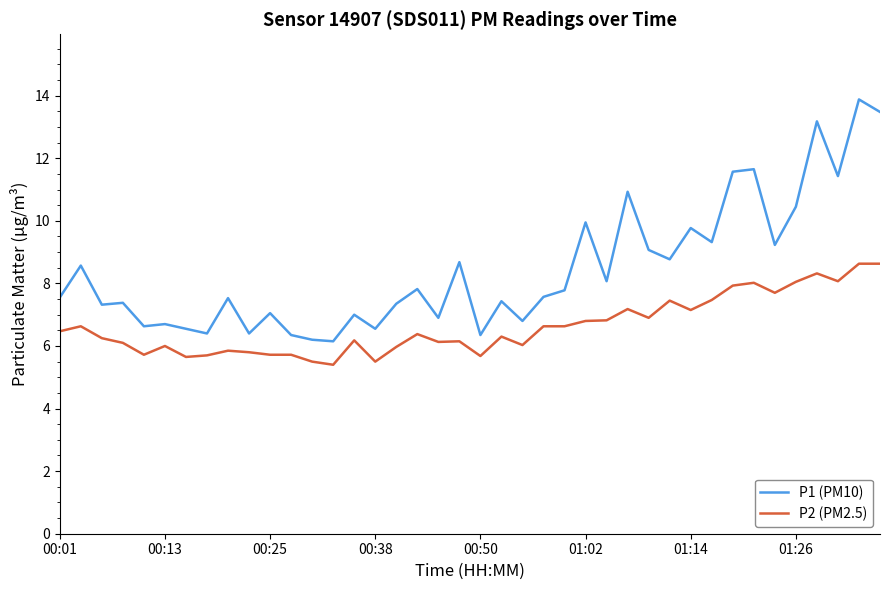

Which series has the widest spread of values?

P1 (PM10)